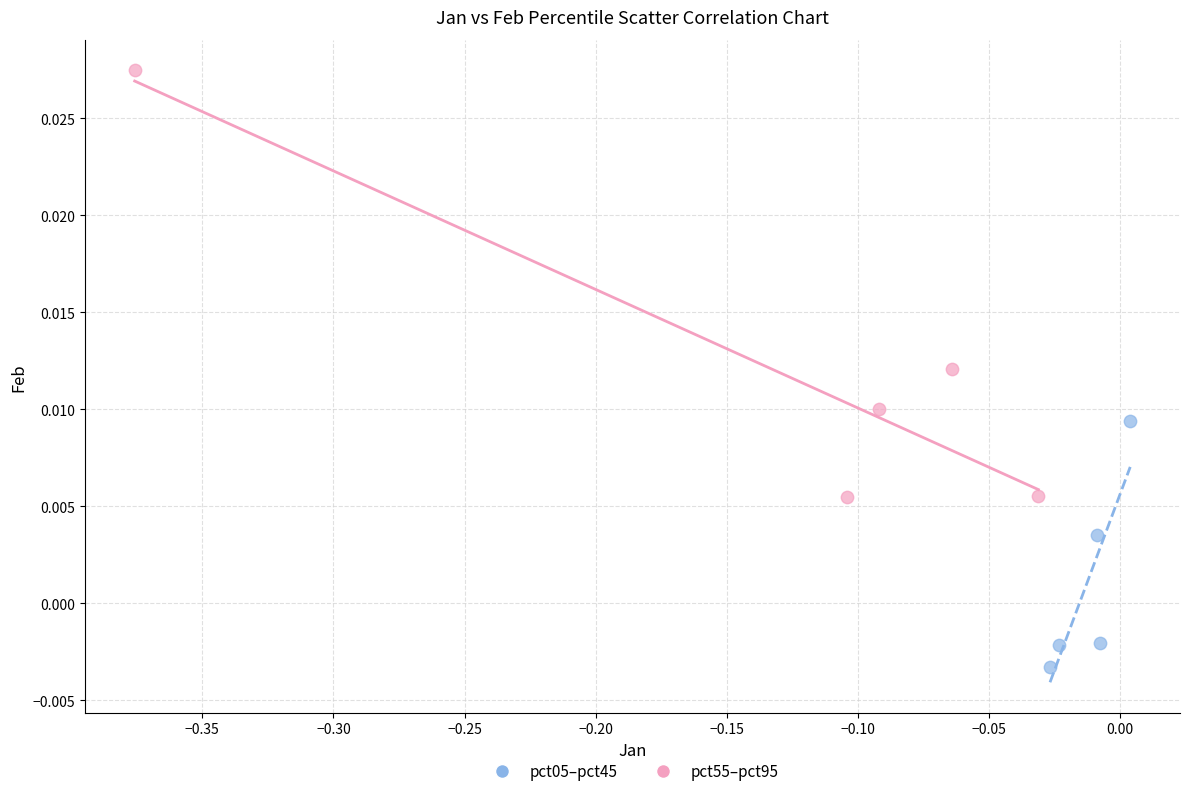

Which series reaches the minimum Y coordinate?

pct05–pct45